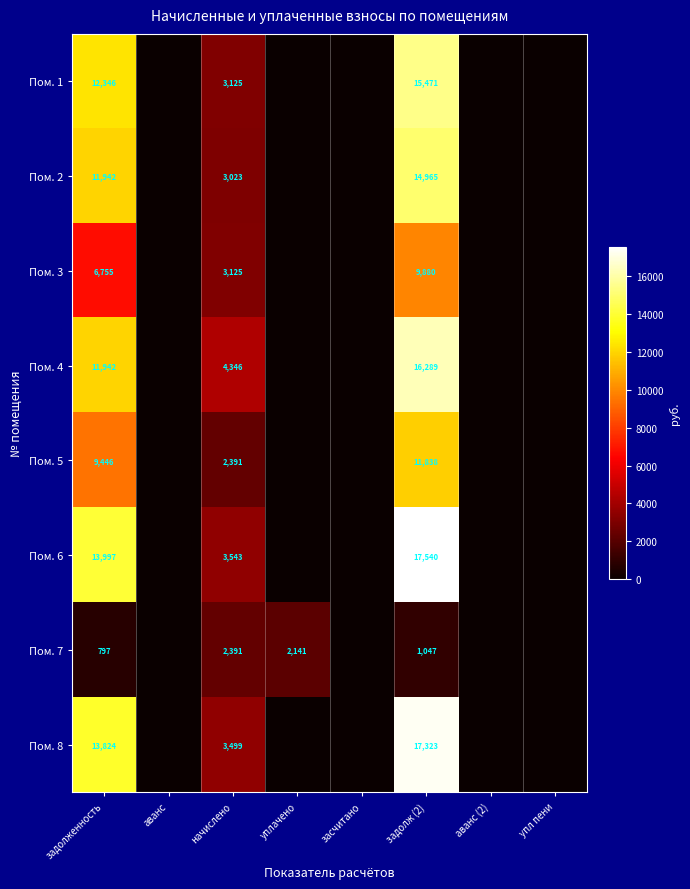

Which series changed the most between начислено and задолж (2)?

Пом. 6